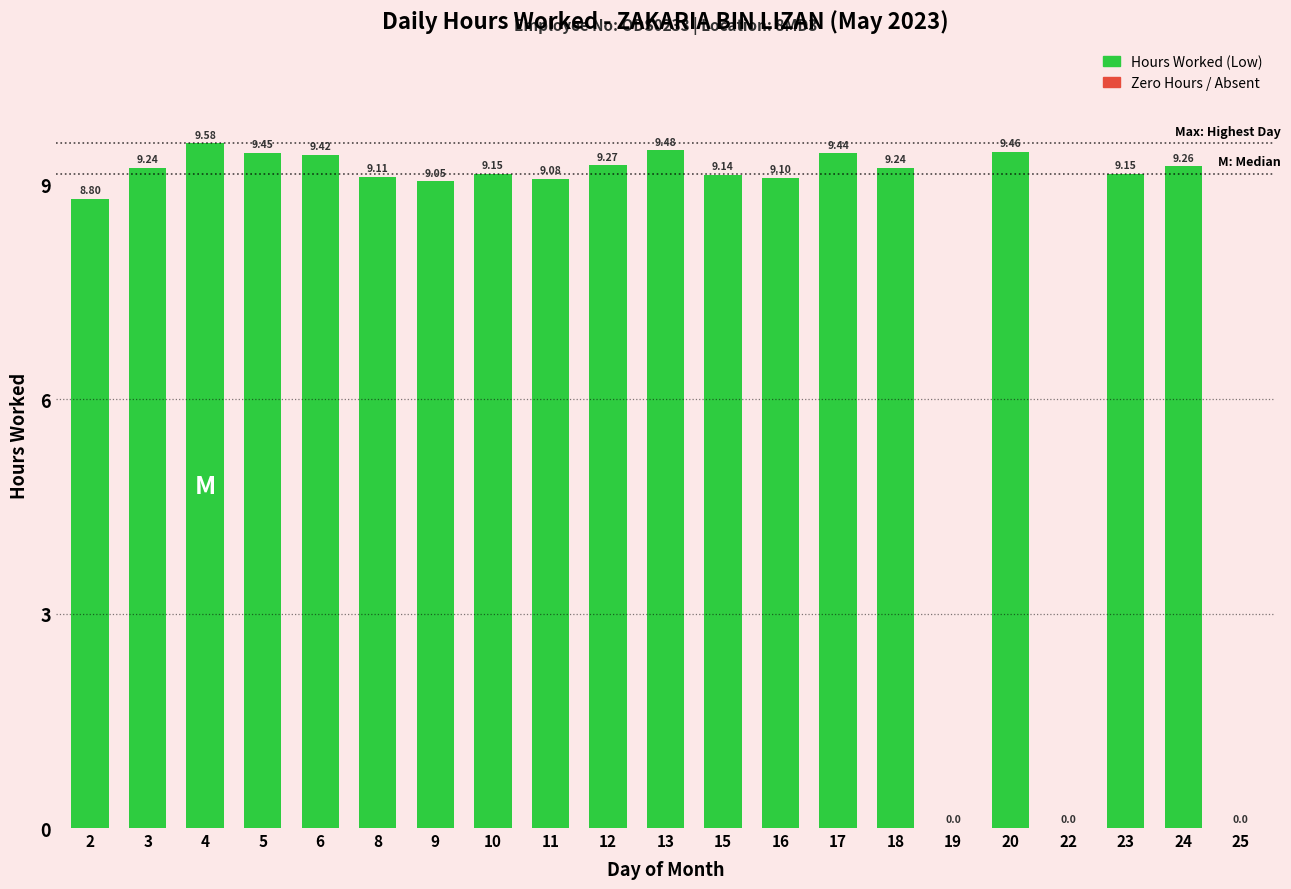

What is the sum of all values?

166.4